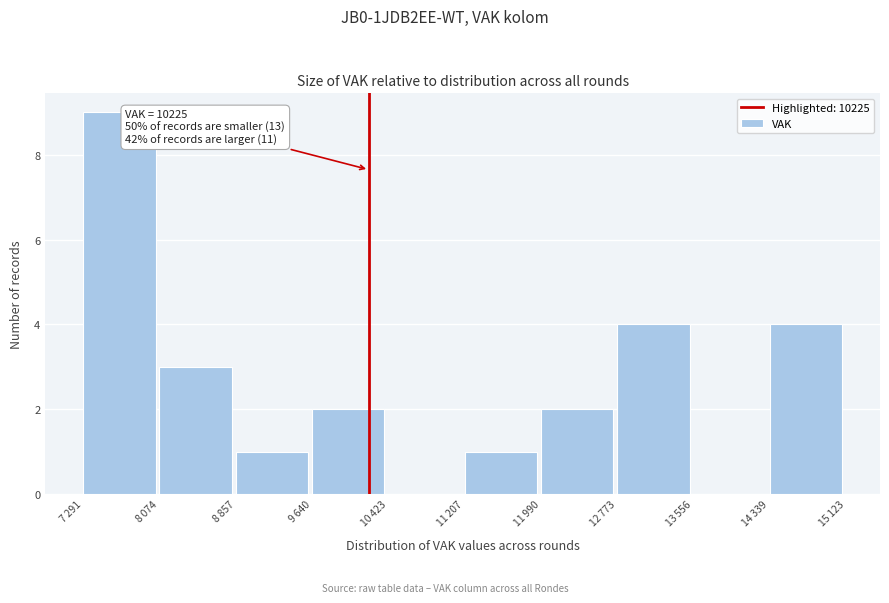

What is the sum of all values?

26